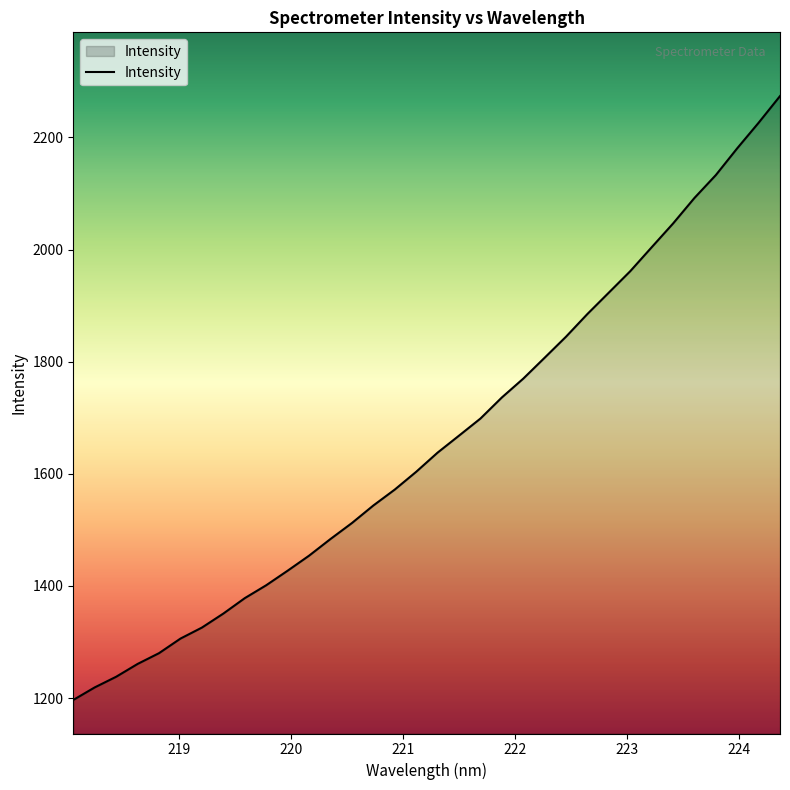

What is the minimum value shown in the chart?

1196.7